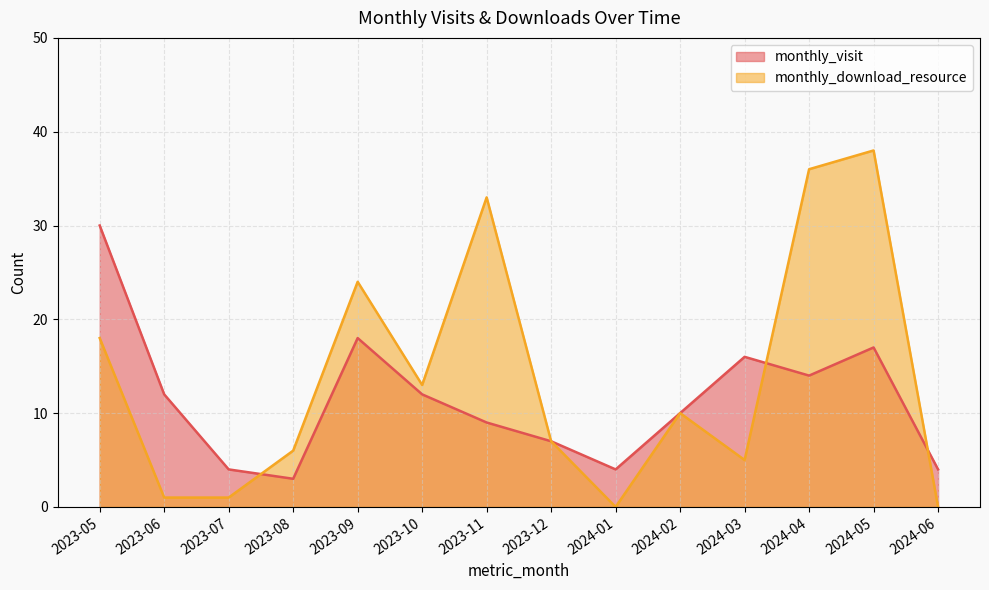

What is the difference between the maximum and minimum values in the monthly_visit series?

27